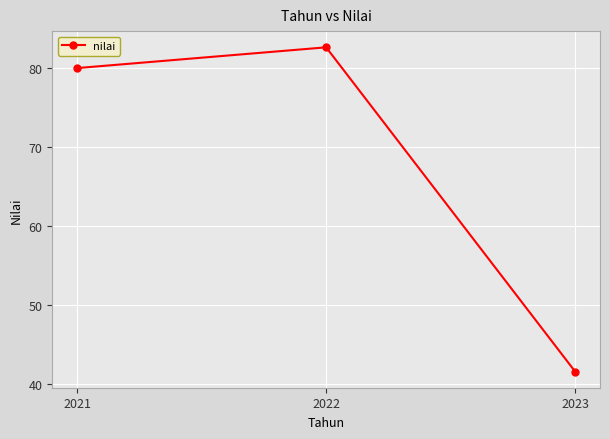

The chart shows a value of 18.5 at 2021. True or false?

False